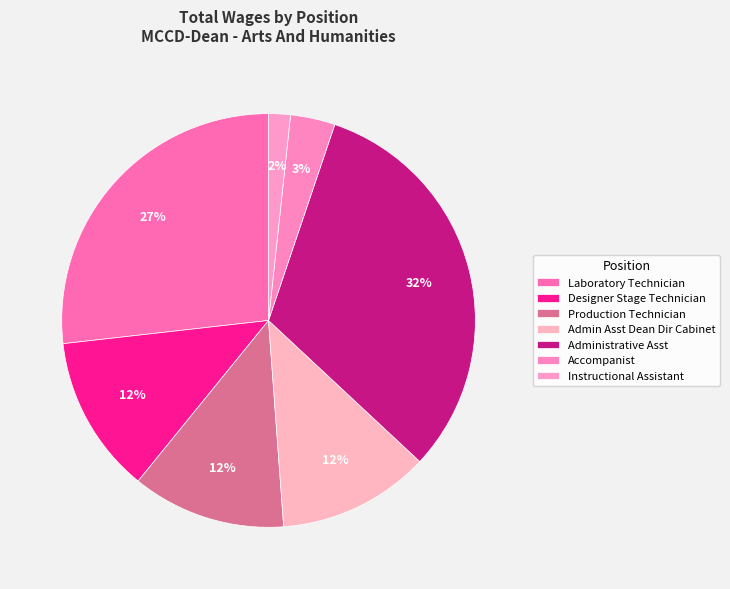

What percentage do Admin Asst Dean Dir Cabinet and Instructional Assistant together represent?

13.6%